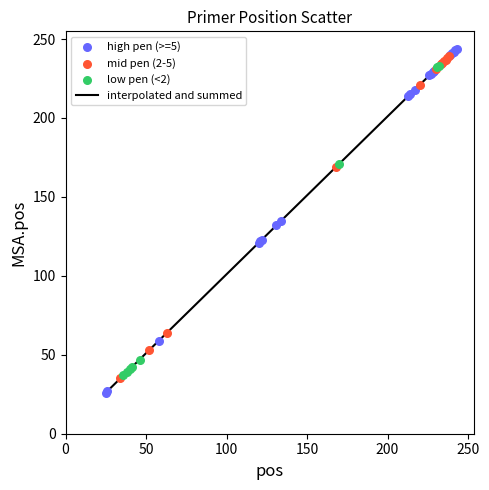

What is the difference between the maximum and minimum values?

218